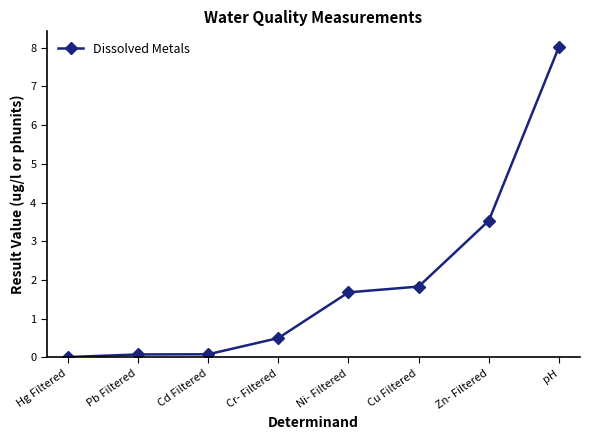

What is the greatest value displayed?

8.0